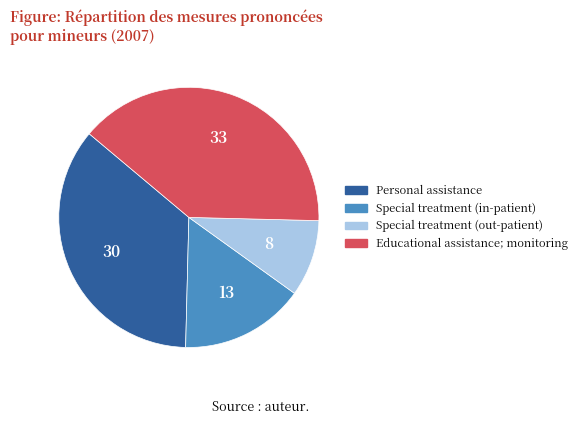

True or false: Special treatment (out-patient) accounts for 22% of the total.

False